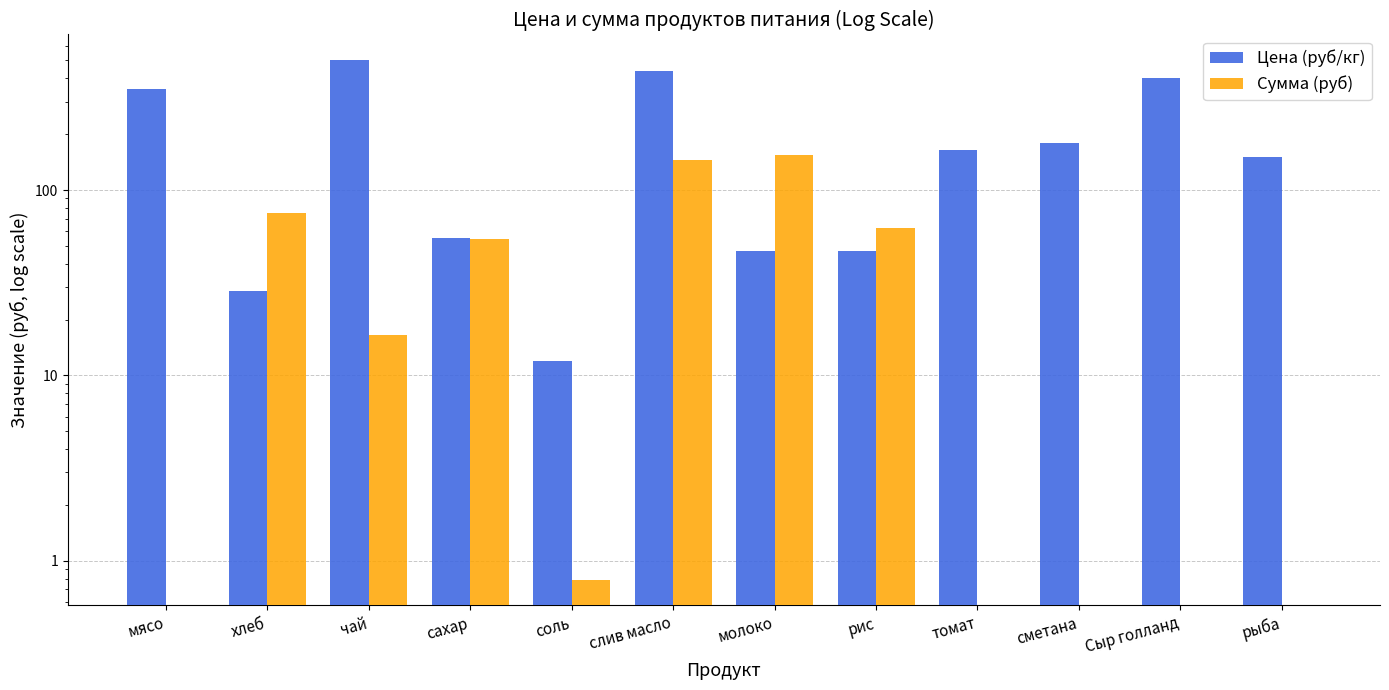

Rank the series by their average value, from highest to lowest.

Цена (руб/кг), Сумма (руб)